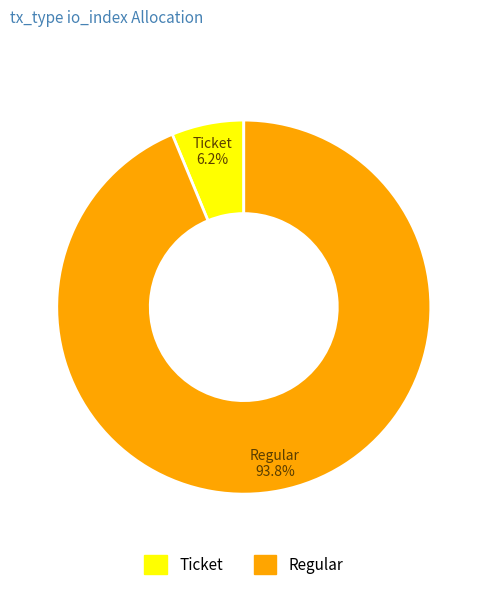

Is there a majority slice in this chart?

Yes